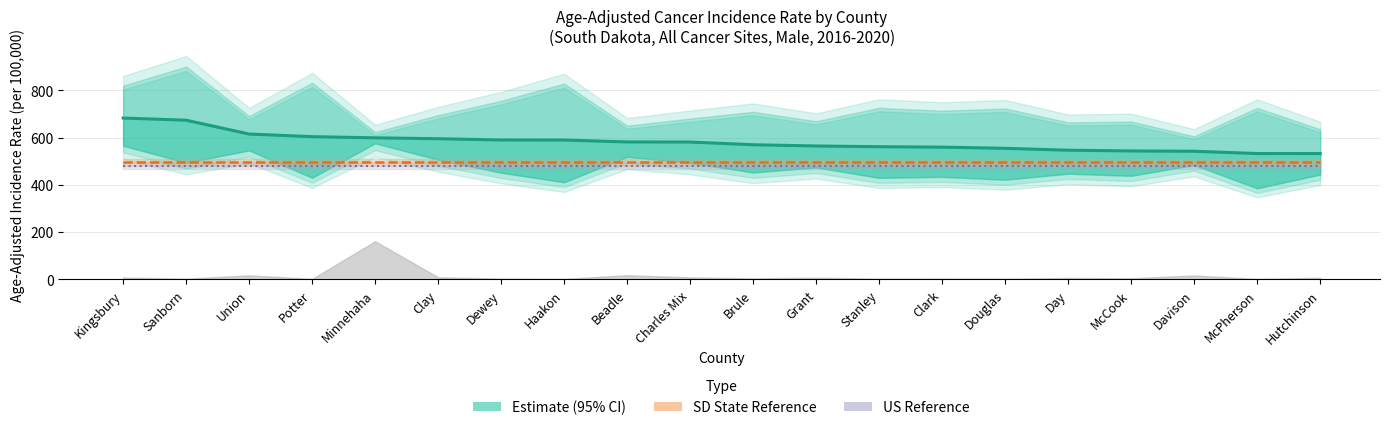

What is the sum of the values at Haakon and Stanley?

1150.9